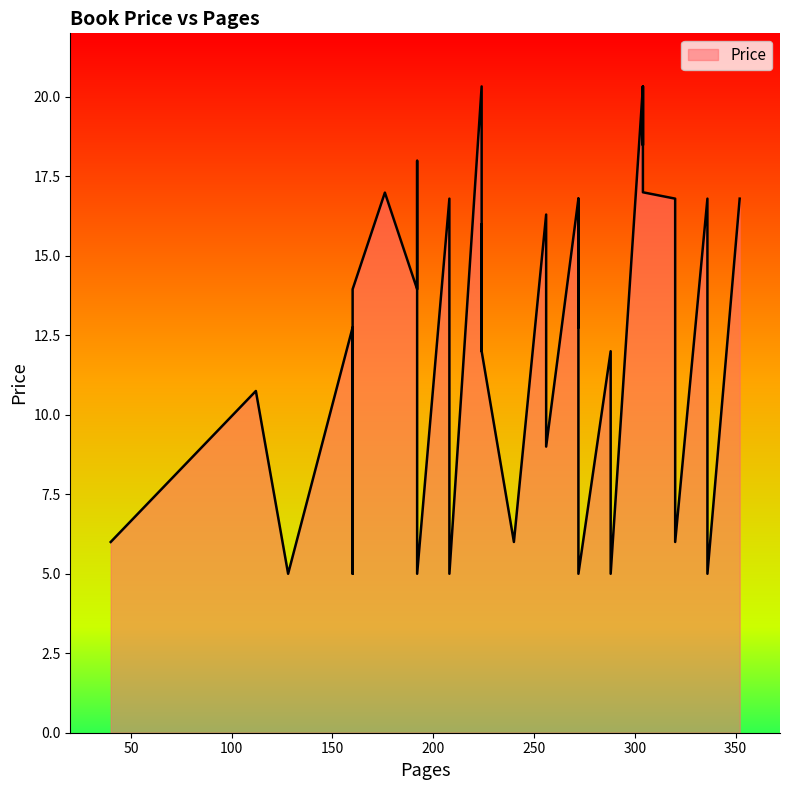

What is the maximum value shown in the chart?

20.3